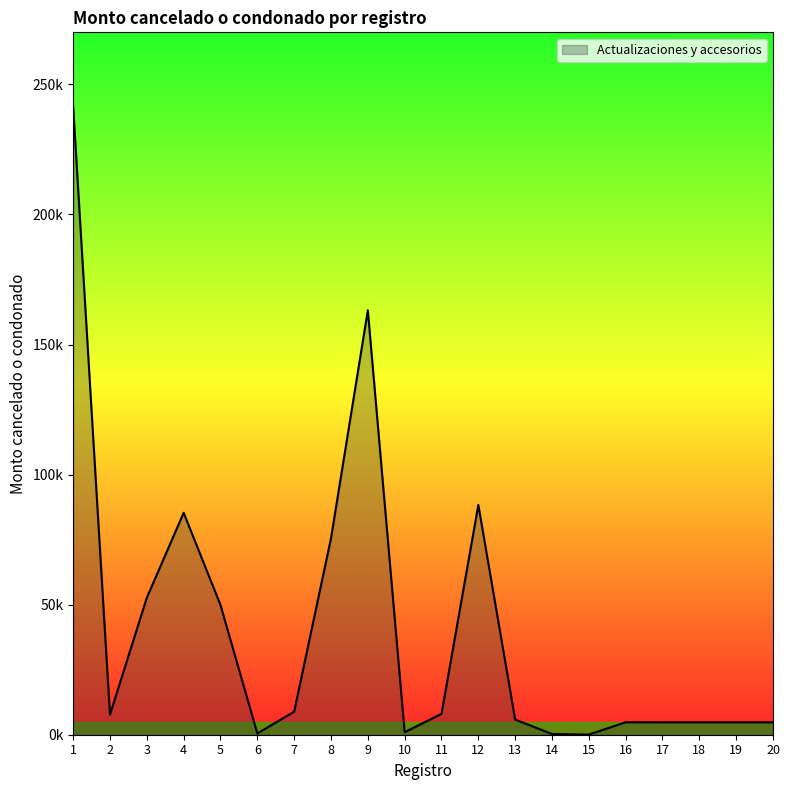

Which label corresponds to the smallest value in the chart?

15